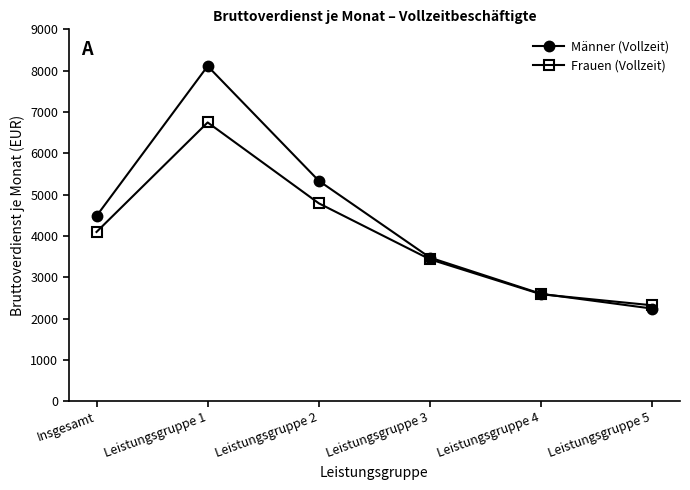

True or false: Männer (Vollzeit) has more than 1 interior local peaks.

False